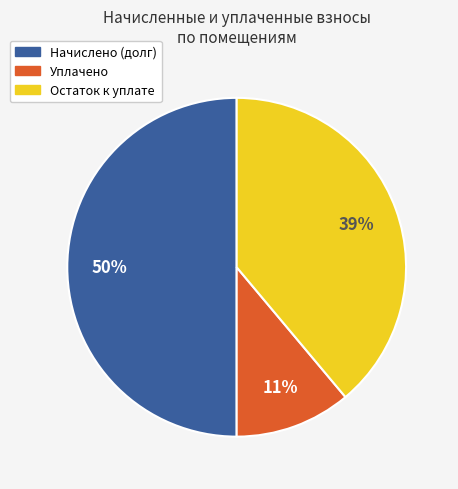

How many slices are in this pie chart?

3